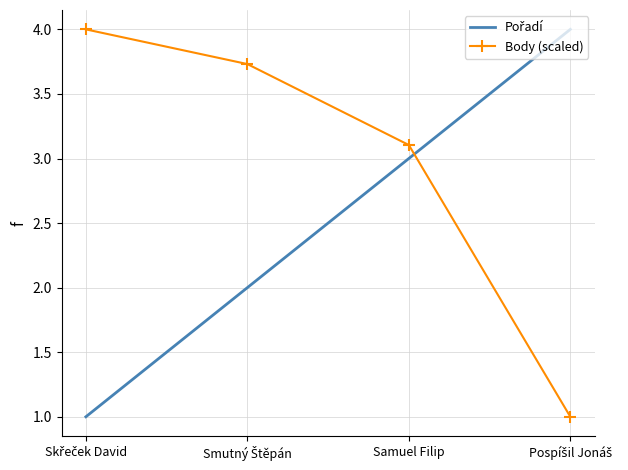

What is the average value of the Body (scaled) series?

3.0